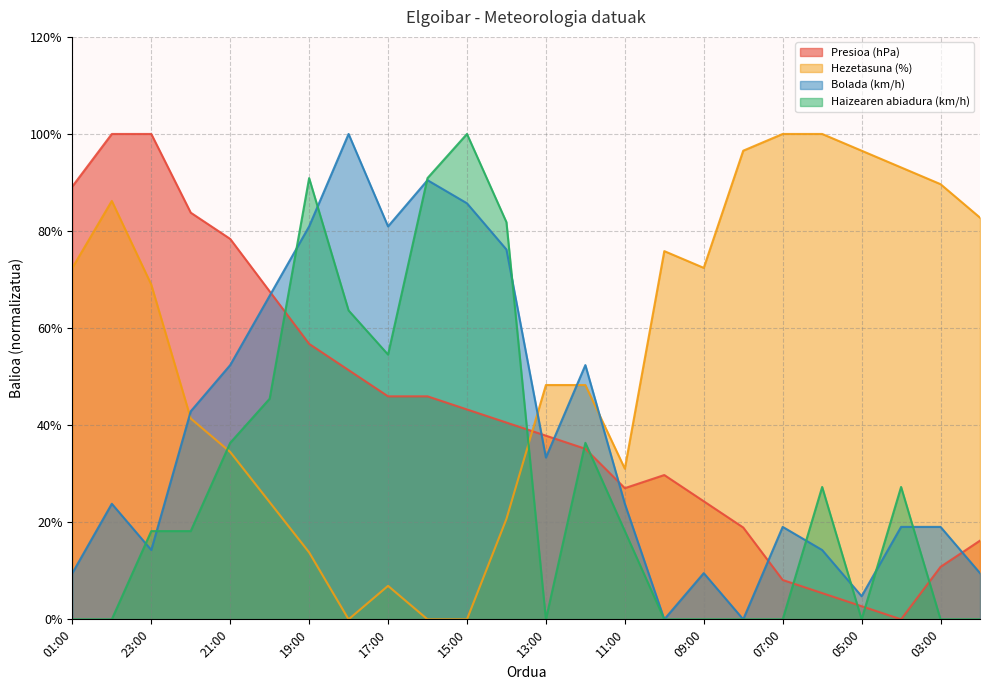

True or false: Haizearen abiadura (km/h) has a value of 30.7 at 11:00.

False